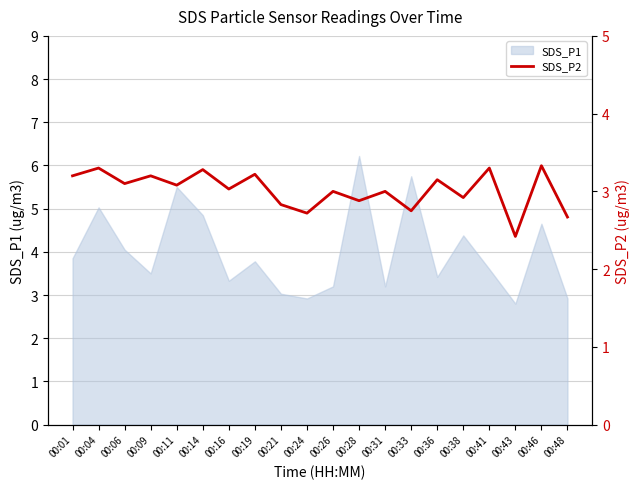

True or false: the data shows 5.1 at 00:41.

False